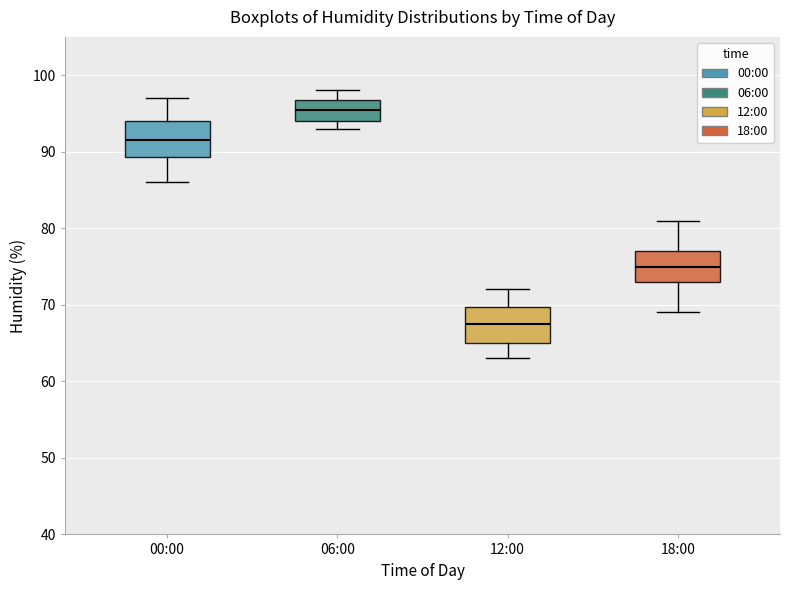

Reading left to right, transcribe this box plot: for each box, give where its median line is, the range the box spans, and where its two whiskers end, as read against the y-axis. The values are not printed on the chart, so give them approximately, as read against the axis.

00:00: median 92, box 89 to 94, whiskers 86 to 97
06:00: median 96, box 94 to 97, whiskers 93 to 98
12:00: median 68, box 65 to 70, whiskers 63 to 72
18:00: median 75, box 73 to 77, whiskers 69 to 81